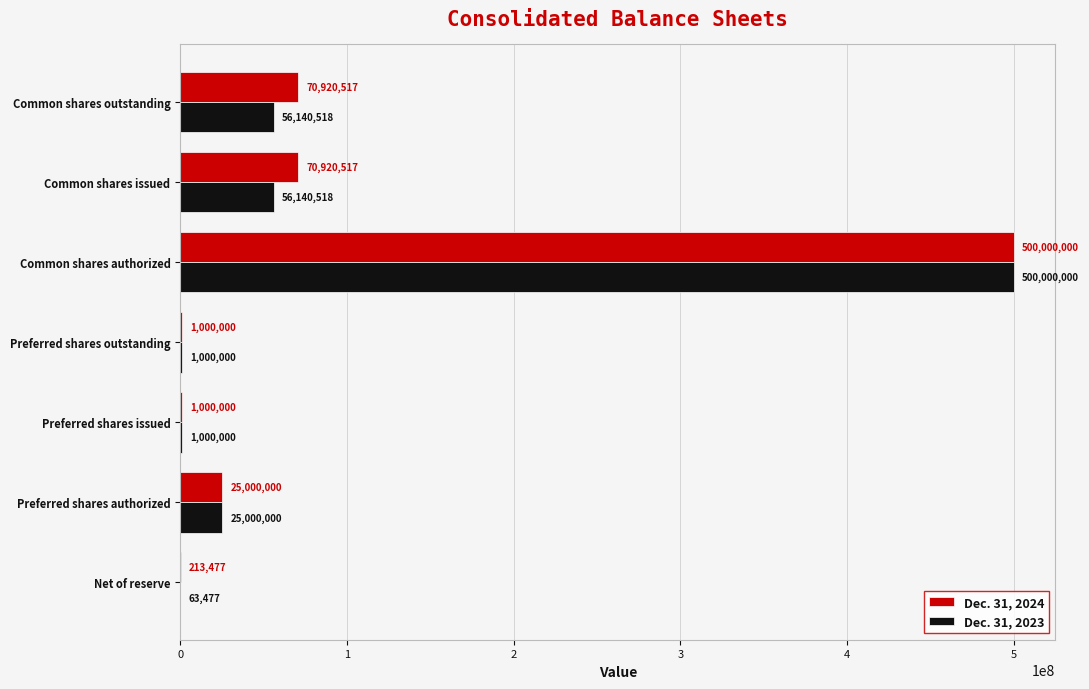

What is the sum of the Dec. 31, 2024 values at Preferred shares issued and Preferred shares authorized?

26000000